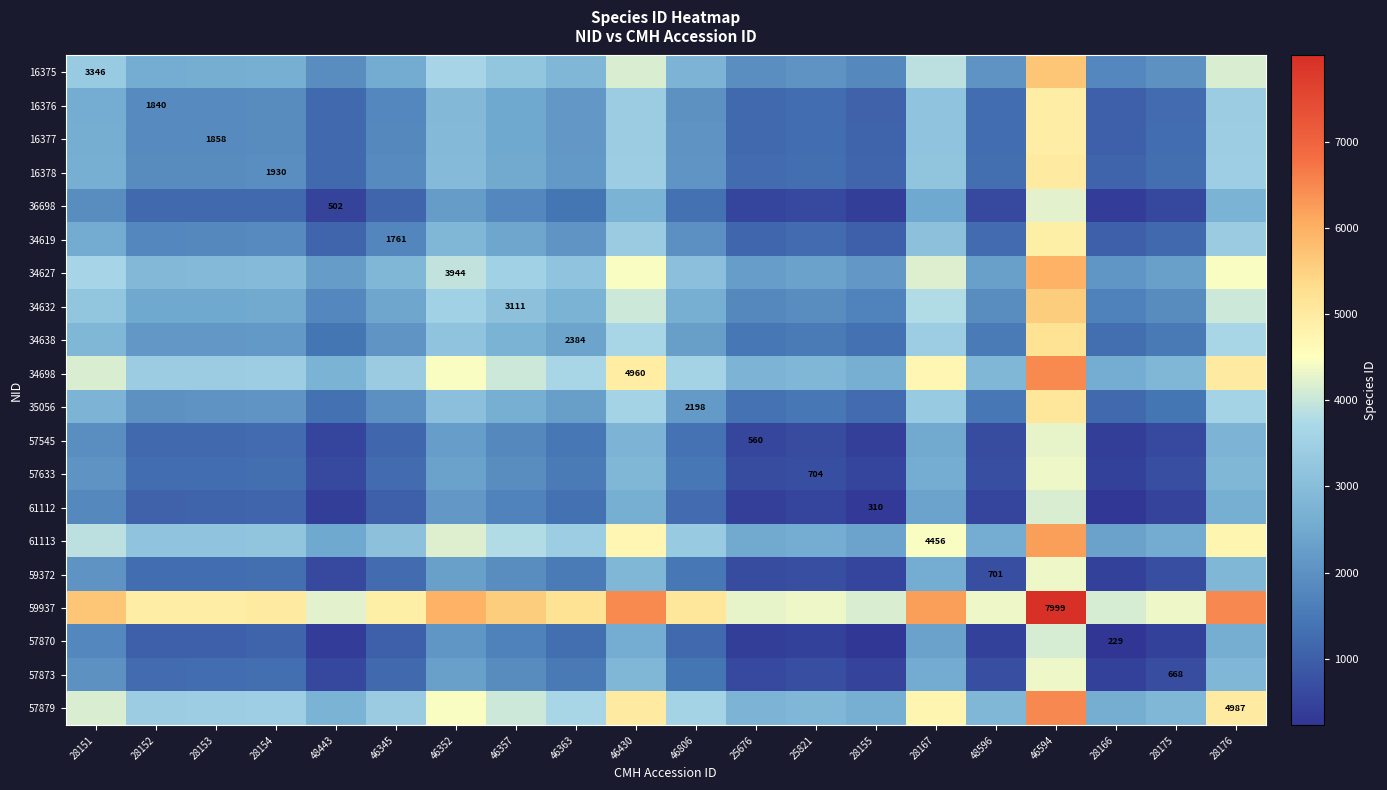

How many values in the 16375 series are below 2638?

10